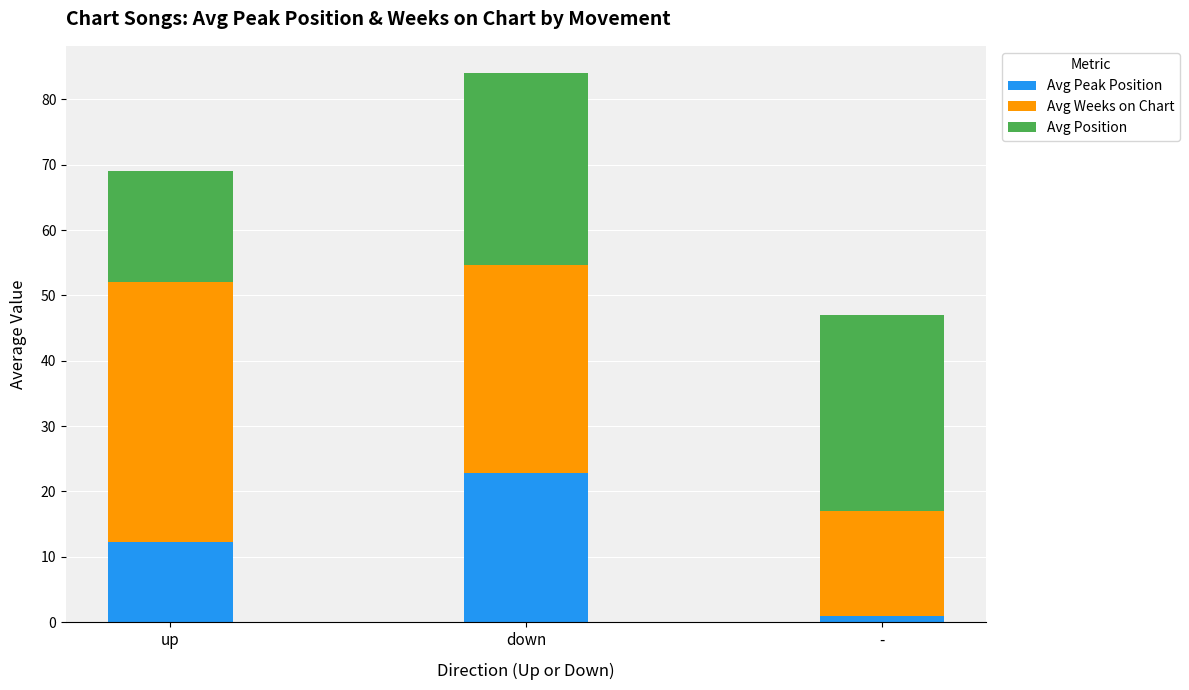

The value of Avg Peak Position at down is 22.8. True or false?

True